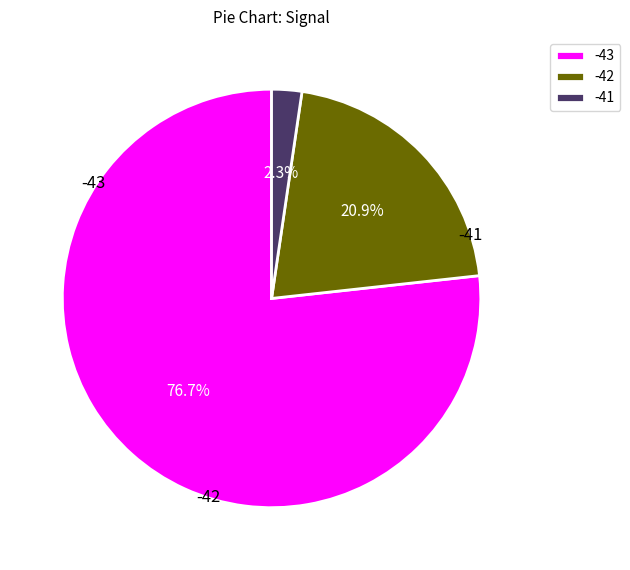

Does -43 represent more than half of the total?

Yes